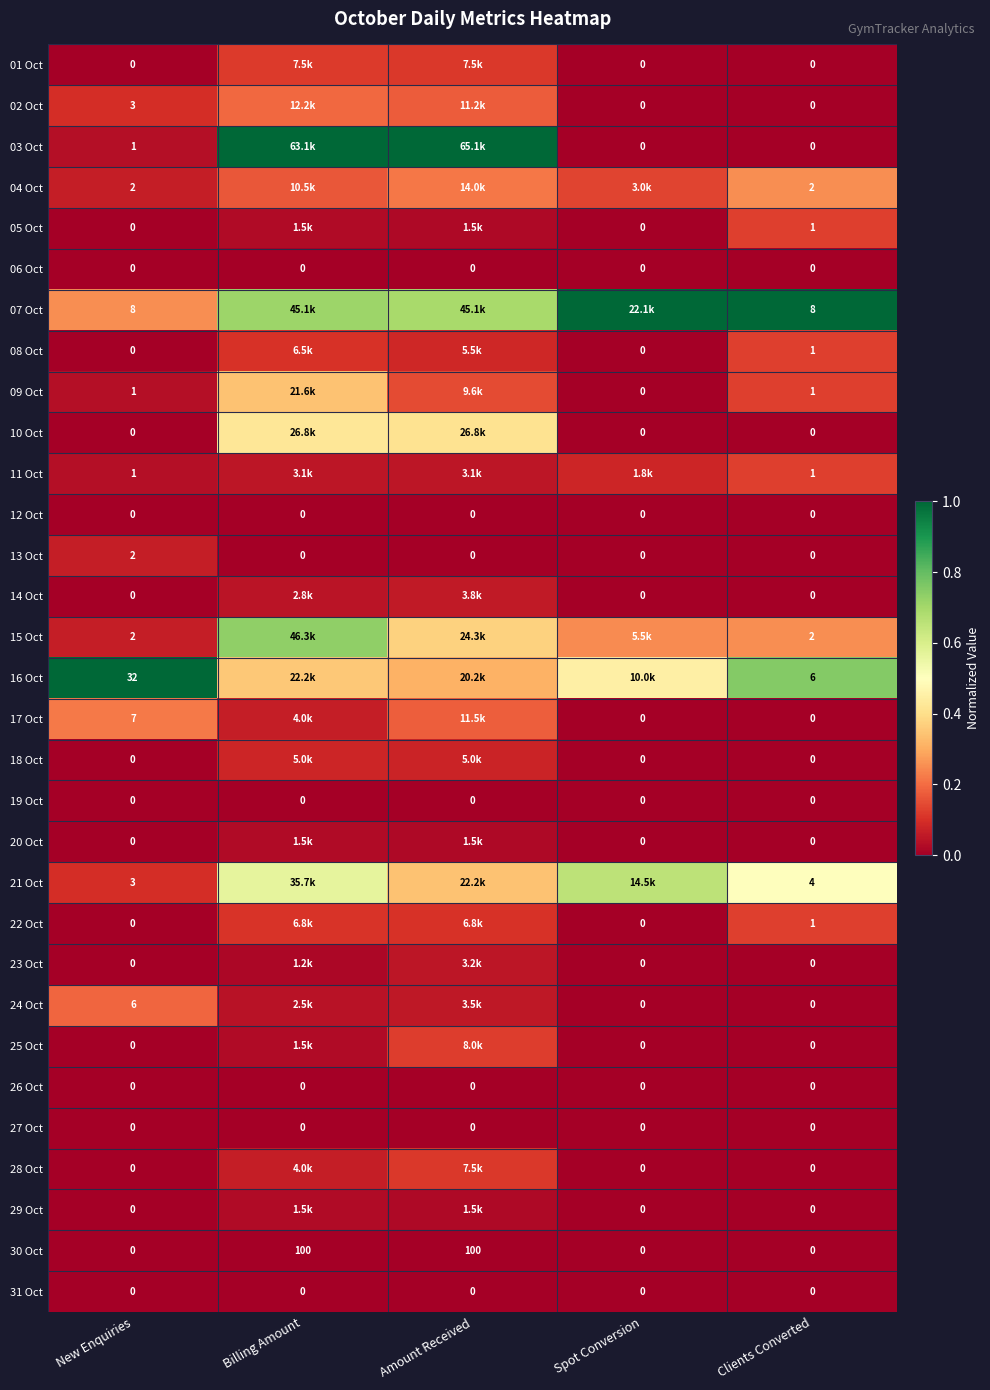

Which series has the largest range (max minus min)?

03 Oct